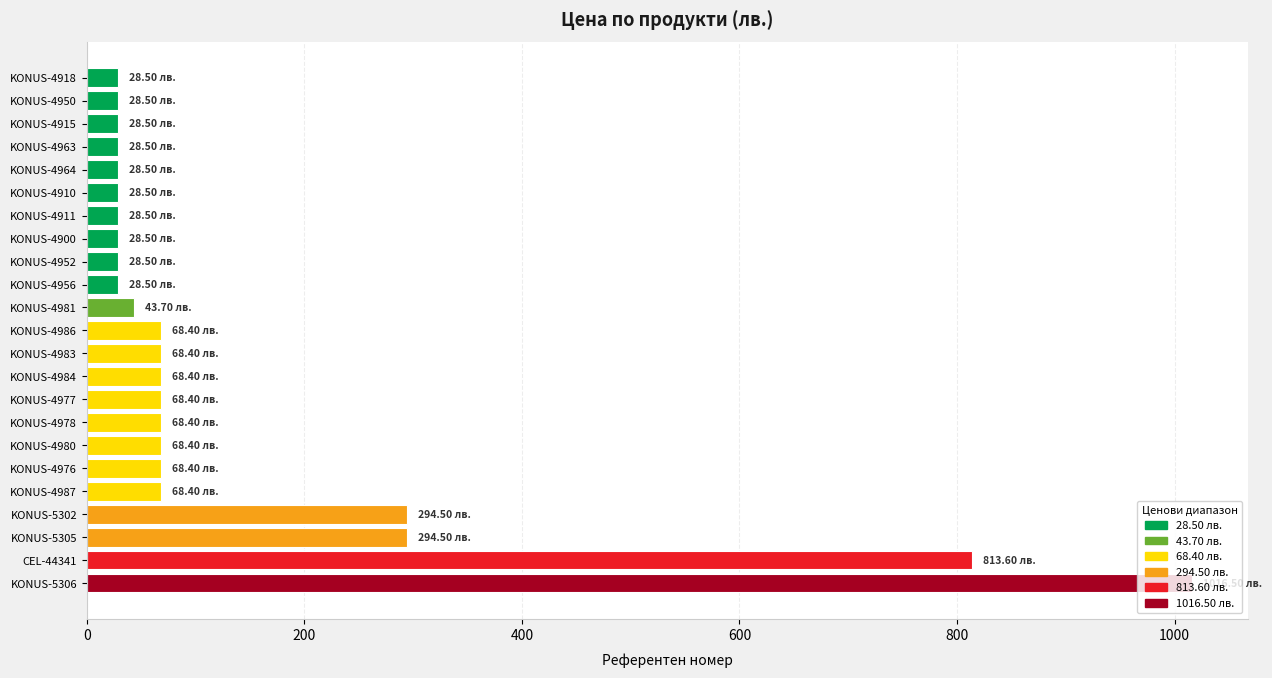

Between KONUS-4964 and KONUS-5306, which is larger?

KONUS-5306